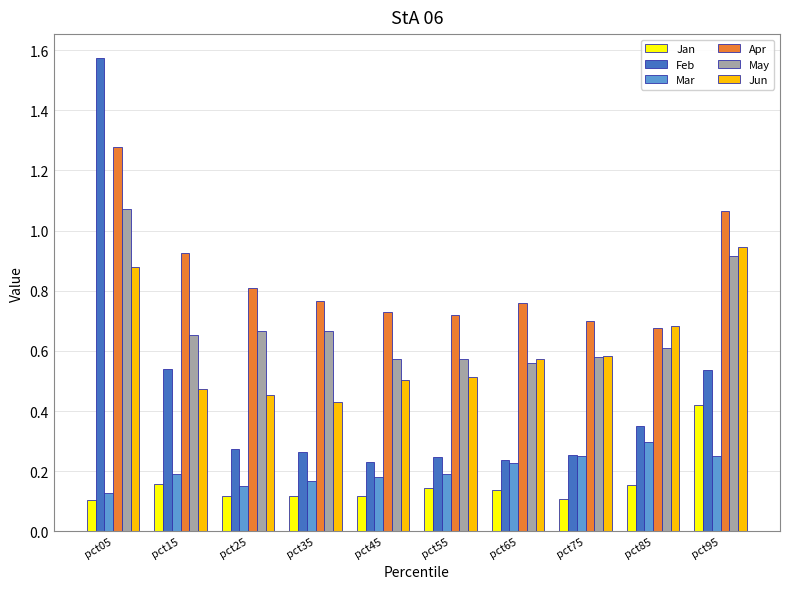

Is it true that Jan equals 0.1 at pct75?

True